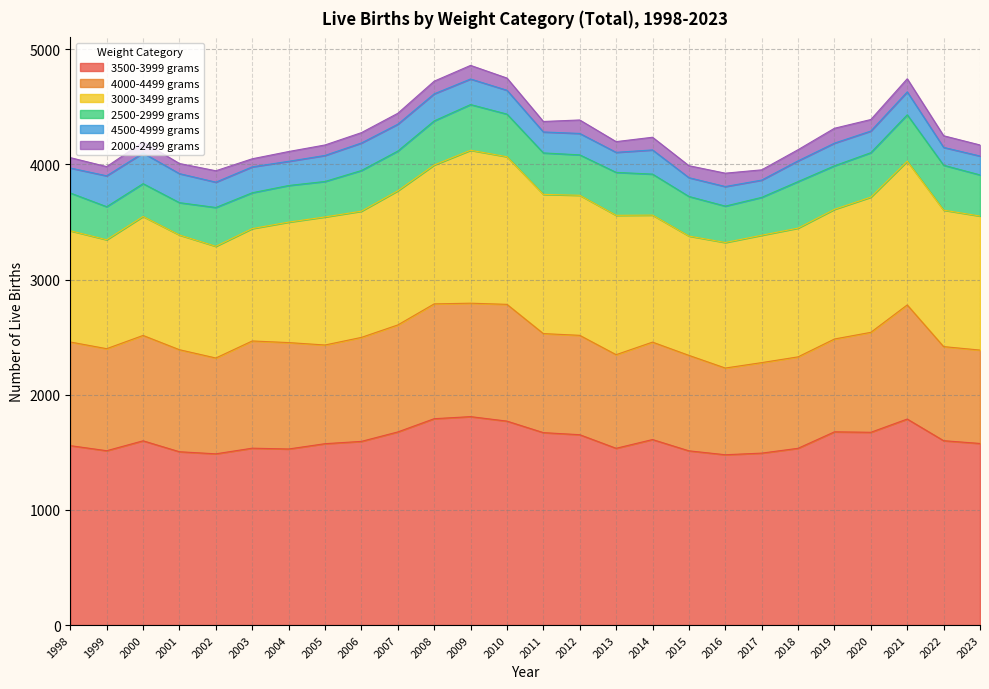

What is the value of the 4000-4499 grams point at the 22nd from the left?

806